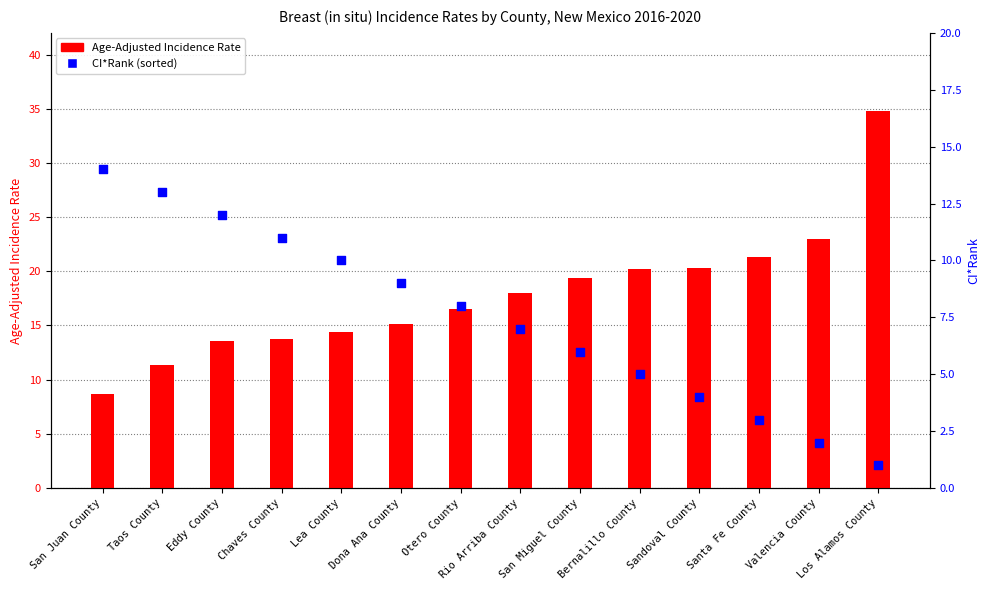

Is the value of CI*Rank at Los Alamos County greater than the value of Age-Adjusted Incidence Rate at Rio Arriba County?

No